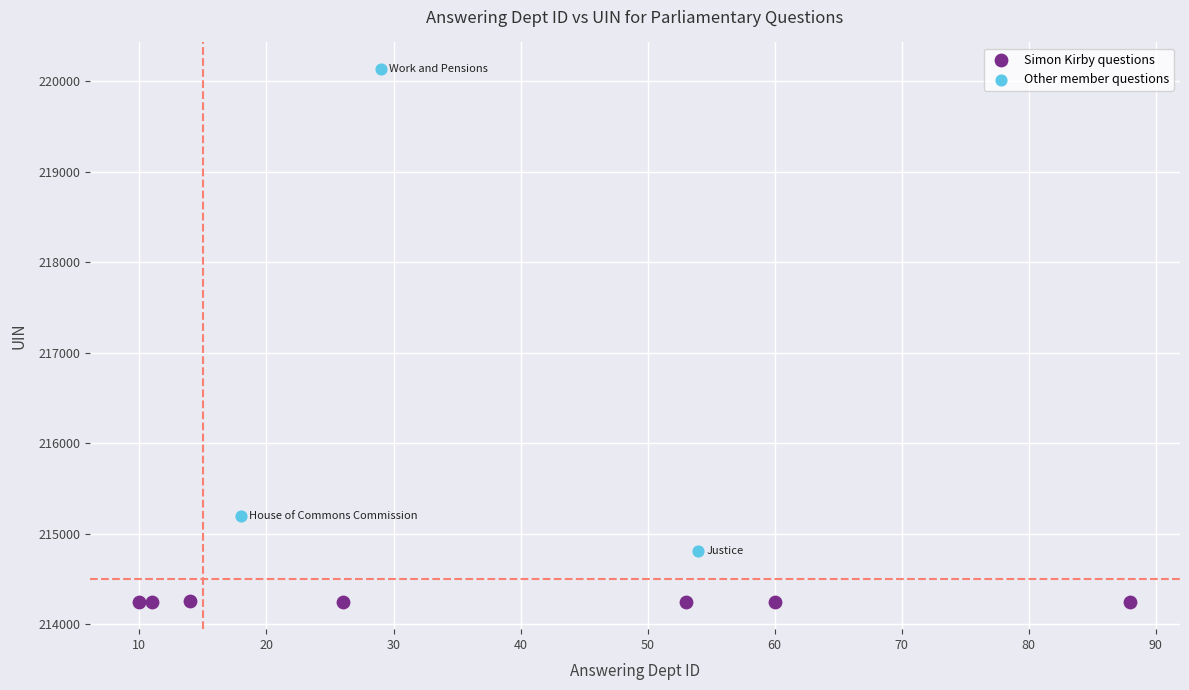

Which series reaches the maximum Y coordinate?

Other member questions